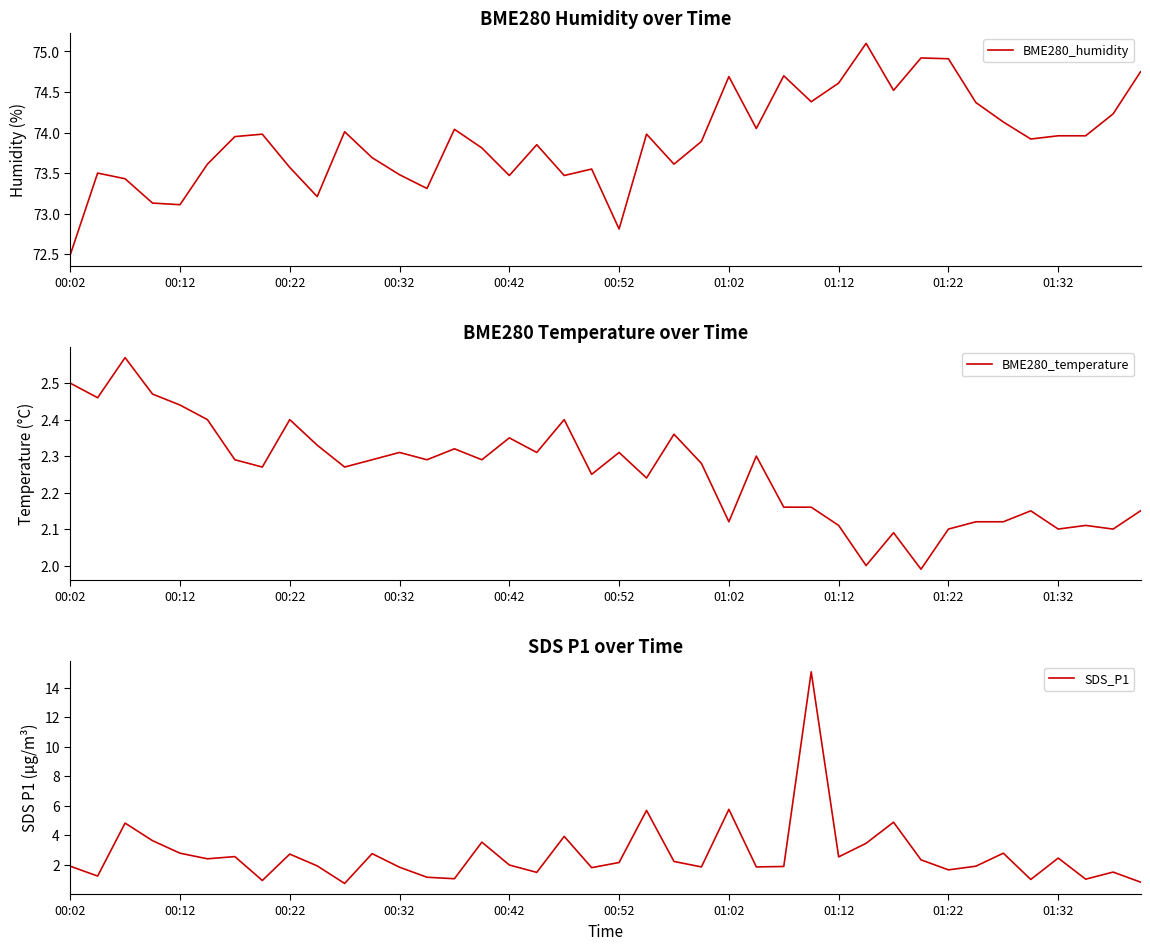

What is the minimum value for BME280_humidity?

72.5